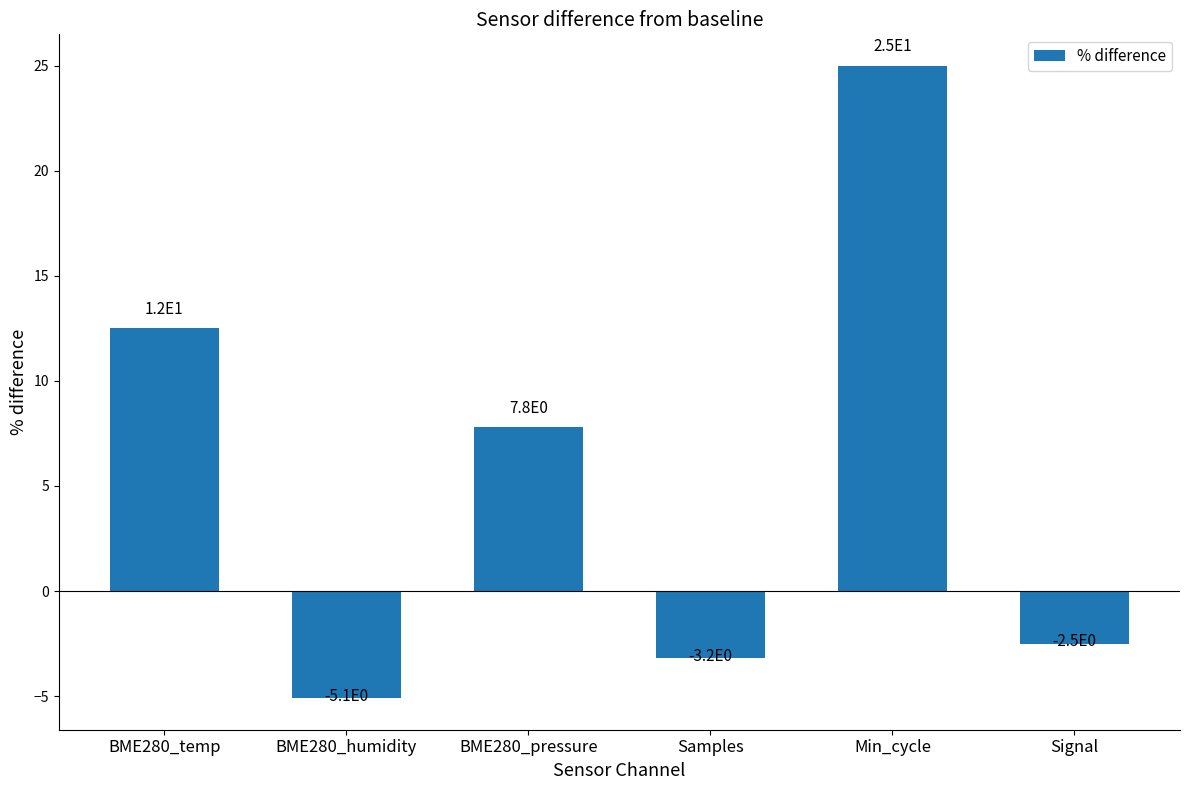

Which category has the highest value across all series?

Min_cycle